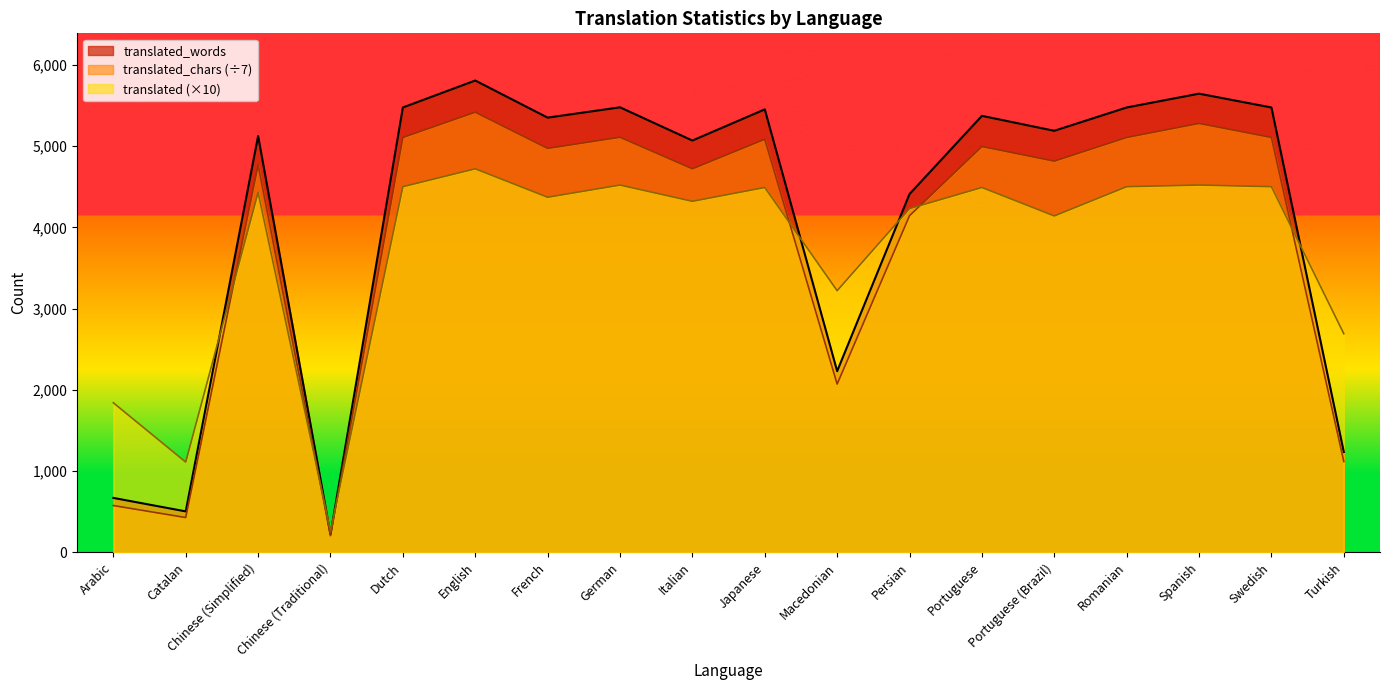

Does the chart display data point markers on the line(s)?

No